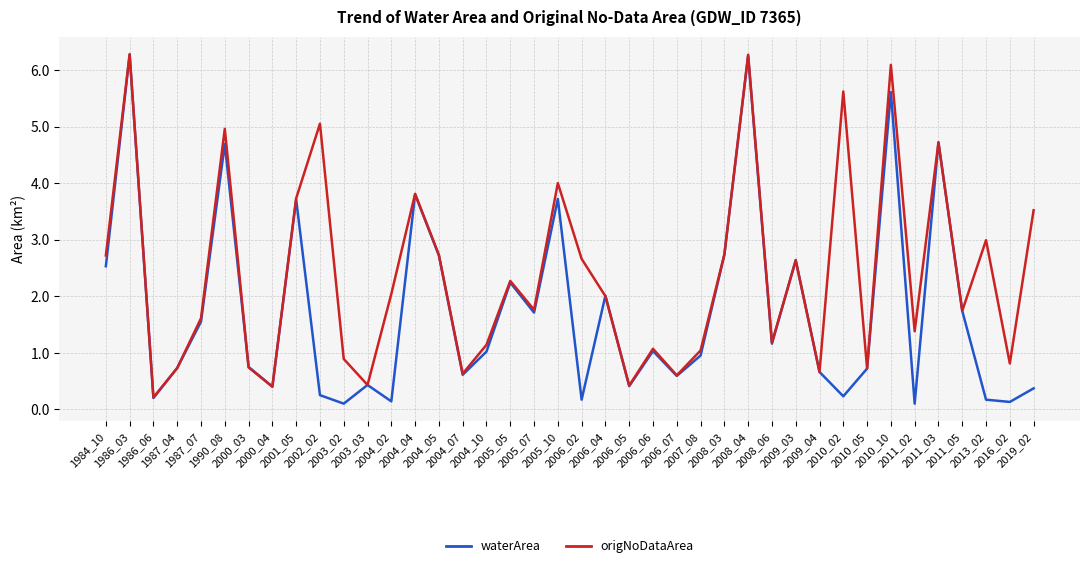

Is this an area chart (filled region under the line)?

No